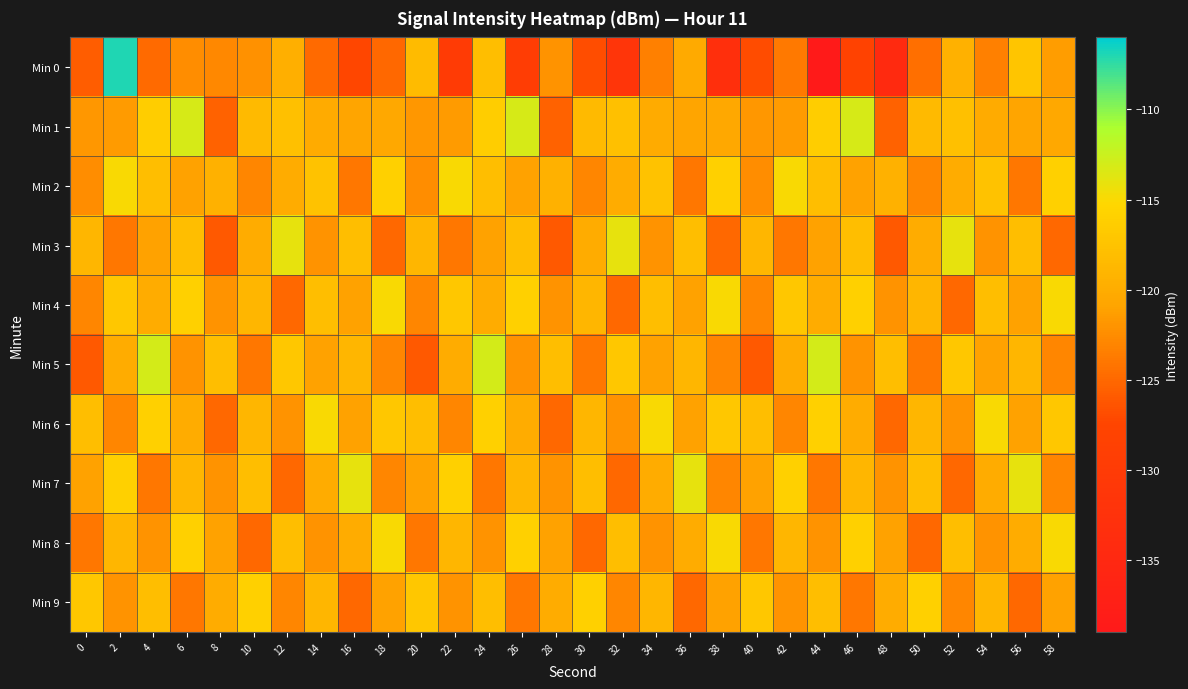

Reading left to right, list all the values displayed in this chart.

Min 0: 0=-125.8	2=-107.0	4=-124.9	6=-122.5	8=-122.8	10=-122.1	12=-119.8	14=-124.9	16=-127.3	18=-125.0	20=-118.4	22=-130.0	24=-118.1	26=-129.3	28=-122.0	30=-126.8	32=-131.4	34=-123.3	36=-120.3	38=-133.1	40=-127.0	42=-123.9	44=-138.7	46=-128.0	48=-134.4	50=-124.5	52=-119.4	54=-123.3	56=-117.2	58=-121.3
Min 1: 0=-121.8	2=-121.6	4=-116.3	6=-113.1	8=-125.4	10=-118.5	12=-117.8	14=-120.1	16=-120.8	18=-120.6	20=-121.8	22=-121.6	24=-116.3	26=-113.1	28=-125.4	30=-118.5	32=-117.8	34=-120.1	36=-120.8	38=-120.6	40=-121.8	42=-121.6	44=-116.3	46=-113.1	48=-125.4	50=-118.5	52=-117.8	54=-120.1	56=-120.8	58=-120.6
Min 2: 0=-122.5	2=-115.0	4=-118.0	6=-121.0	8=-119.5	10=-123.0	12=-120.0	14=-117.5	16=-124.0	18=-116.0	20=-122.5	22=-115.0	24=-118.0	26=-121.0	28=-119.5	30=-123.0	32=-120.0	34=-117.5	36=-124.0	38=-116.0	40=-122.5	42=-115.0	44=-118.0	46=-121.0	48=-119.5	50=-123.0	52=-120.0	54=-117.5	56=-124.0	58=-116.0
Min 3: 0=-119.0	2=-124.0	4=-121.0	6=-118.0	8=-126.0	10=-120.0	12=-114.0	14=-122.0	16=-118.0	18=-125.0	20=-119.0	22=-124.0	24=-121.0	26=-118.0	28=-126.0	30=-120.0	32=-114.0	34=-122.0	36=-118.0	38=-125.0	40=-119.0	42=-124.0	44=-121.0	46=-118.0	48=-126.0	50=-120.0	52=-114.0	54=-122.0	56=-118.0	58=-125.0
Min 4: 0=-123.0	2=-117.0	4=-120.0	6=-116.0	8=-122.0	10=-119.0	12=-125.0	14=-118.0	16=-121.0	18=-115.0	20=-123.0	22=-117.0	24=-120.0	26=-116.0	28=-122.0	30=-119.0	32=-125.0	34=-118.0	36=-121.0	38=-115.0	40=-123.0	42=-117.0	44=-120.0	46=-116.0	48=-122.0	50=-119.0	52=-125.0	54=-118.0	56=-121.0	58=-115.0
Min 5: 0=-126.0	2=-120.0	4=-113.0	6=-122.0	8=-118.0	10=-124.0	12=-117.0	14=-121.0	16=-119.0	18=-123.0	20=-126.0	22=-120.0	24=-113.0	26=-122.0	28=-118.0	30=-124.0	32=-117.0	34=-121.0	36=-119.0	38=-123.0	40=-126.0	42=-120.0	44=-113.0	46=-122.0	48=-118.0	50=-124.0	52=-117.0	54=-121.0	56=-119.0	58=-123.0
Min 6: 0=-118.0	2=-123.0	4=-116.0	6=-120.0	8=-125.0	10=-119.0	12=-122.0	14=-115.0	16=-121.0	18=-117.0	20=-118.0	22=-123.0	24=-116.0	26=-120.0	28=-125.0	30=-119.0	32=-122.0	34=-115.0	36=-121.0	38=-117.0	40=-118.0	42=-123.0	44=-116.0	46=-120.0	48=-125.0	50=-119.0	52=-122.0	54=-115.0	56=-121.0	58=-117.0
Min 7: 0=-121.0	2=-116.0	4=-124.0	6=-119.0	8=-122.0	10=-118.0	12=-125.0	14=-120.0	16=-114.0	18=-123.0	20=-121.0	22=-116.0	24=-124.0	26=-119.0	28=-122.0	30=-118.0	32=-125.0	34=-120.0	36=-114.0	38=-123.0	40=-121.0	42=-116.0	44=-124.0	46=-119.0	48=-122.0	50=-118.0	52=-125.0	54=-120.0	56=-114.0	58=-123.0
Min 8: 0=-124.0	2=-119.0	4=-122.0	6=-116.0	8=-121.0	10=-125.0	12=-118.0	14=-122.0	16=-120.0	18=-115.0	20=-124.0	22=-119.0	24=-122.0	26=-116.0	28=-121.0	30=-125.0	32=-118.0	34=-122.0	36=-120.0	38=-115.0	40=-124.0	42=-119.0	44=-122.0	46=-116.0	48=-121.0	50=-125.0	52=-118.0	54=-122.0	56=-120.0	58=-115.0
Min 9: 0=-117.0	2=-122.0	4=-118.0	6=-124.0	8=-120.0	10=-116.0	12=-123.0	14=-119.0	16=-125.0	18=-121.0	20=-117.0	22=-122.0	24=-118.0	26=-124.0	28=-120.0	30=-116.0	32=-123.0	34=-119.0	36=-125.0	38=-121.0	40=-117.0	42=-122.0	44=-118.0	46=-124.0	48=-120.0	50=-116.0	52=-123.0	54=-119.0	56=-125.0	58=-121.0